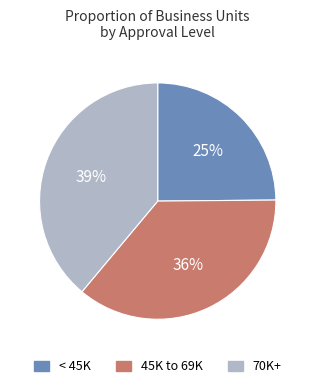

Approximately how many times larger is the value at 70K+ compared to < 45K?

1.6